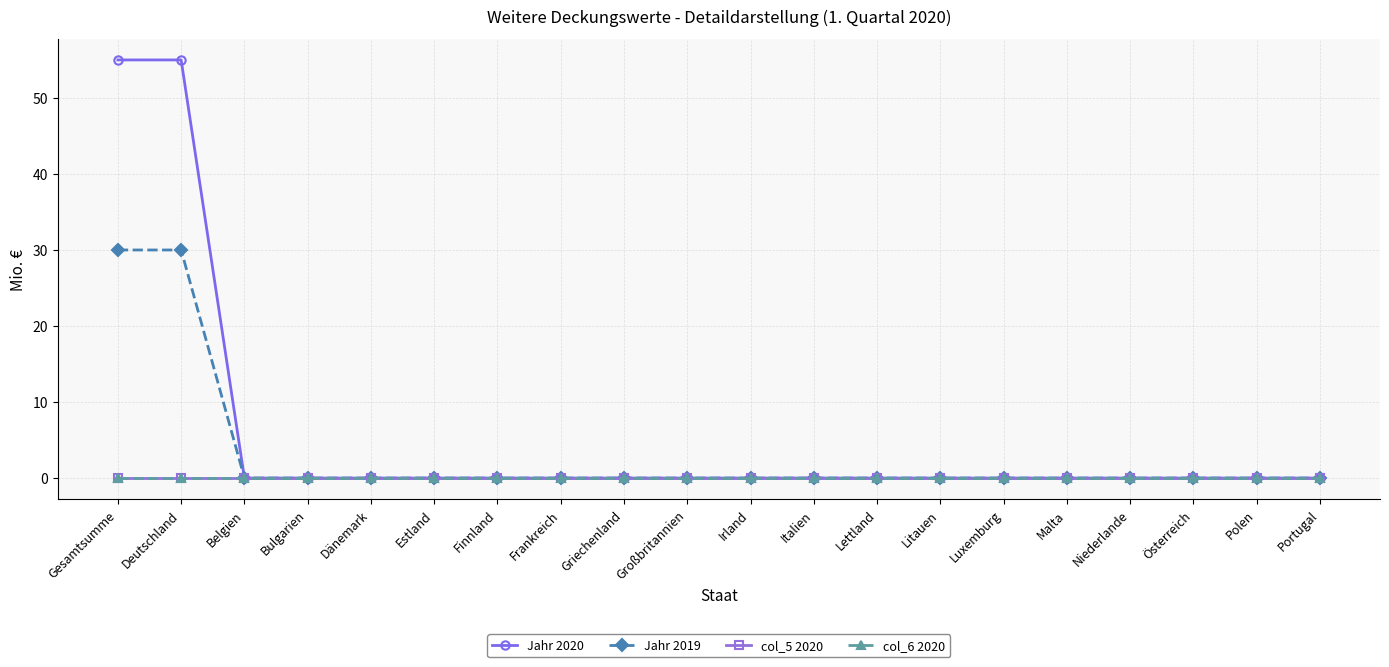

At which category is the sum across all series the highest?

Gesamtsumme